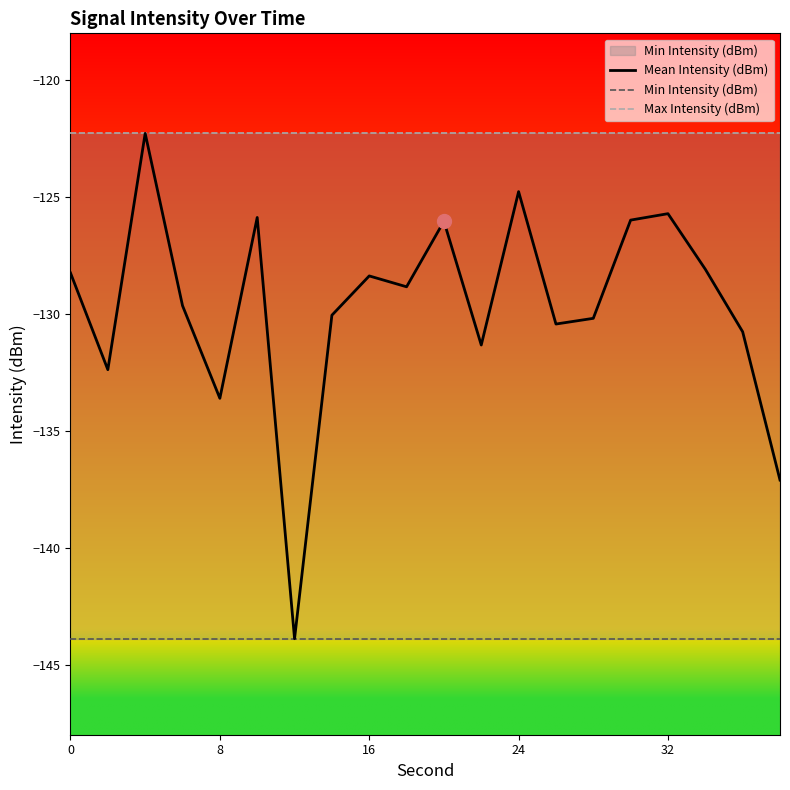

What is the maximum value shown in the chart?

-122.3